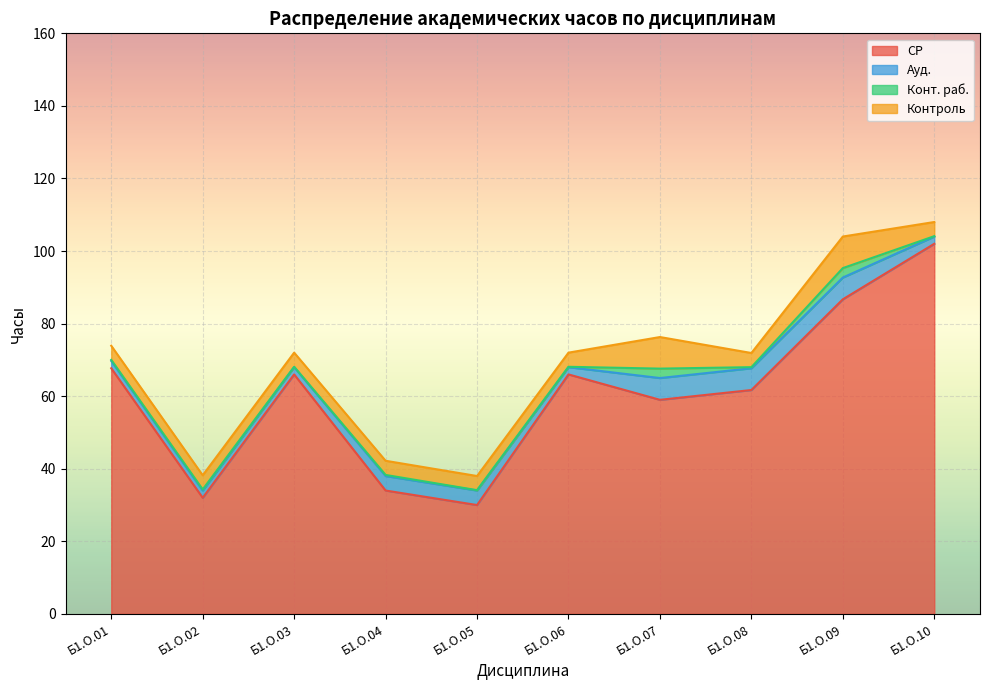

At how many categories does at least one series exceed 0?

10